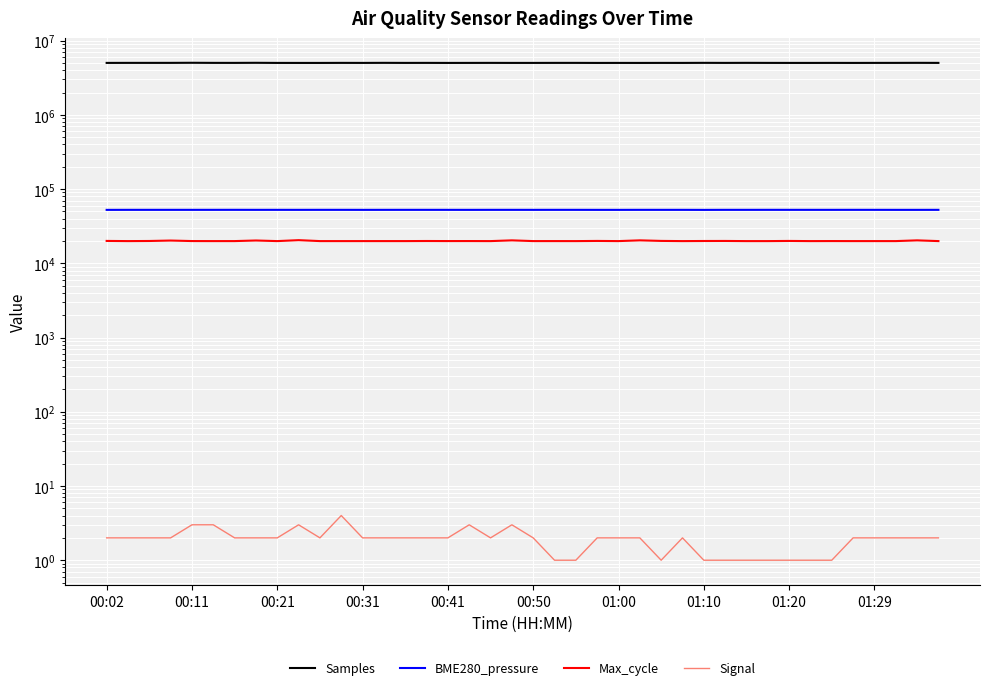

At which category does the chart reach its minimum across all series?

21